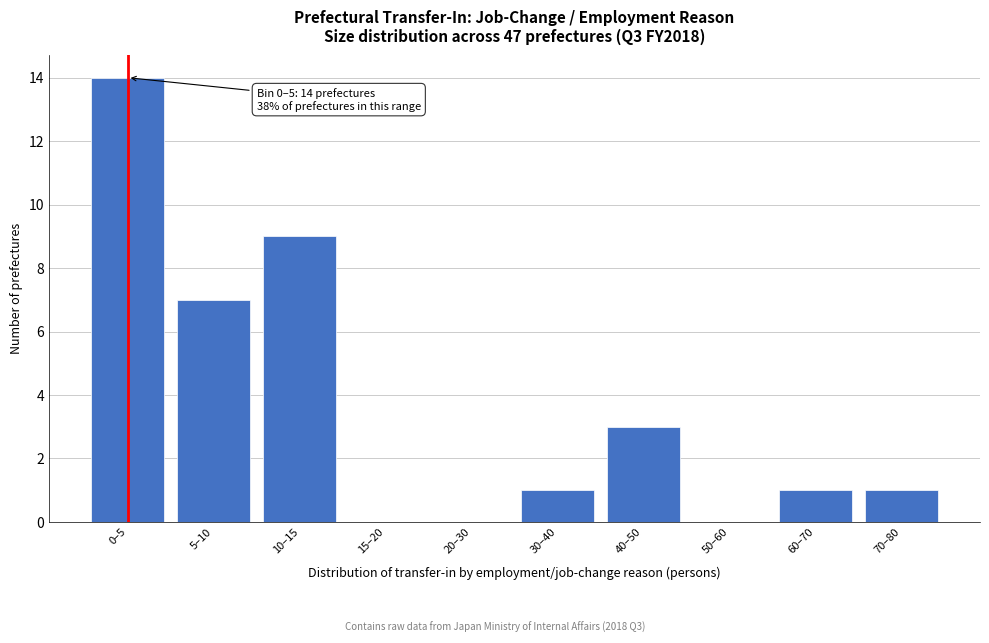

Reading left to right, list all the values displayed in this chart.

0–5=14	5–10=7	10–15=9	15–20=0	20–30=0	30–40=1	40–50=3	50–60=0	60–70=1	70–80=1